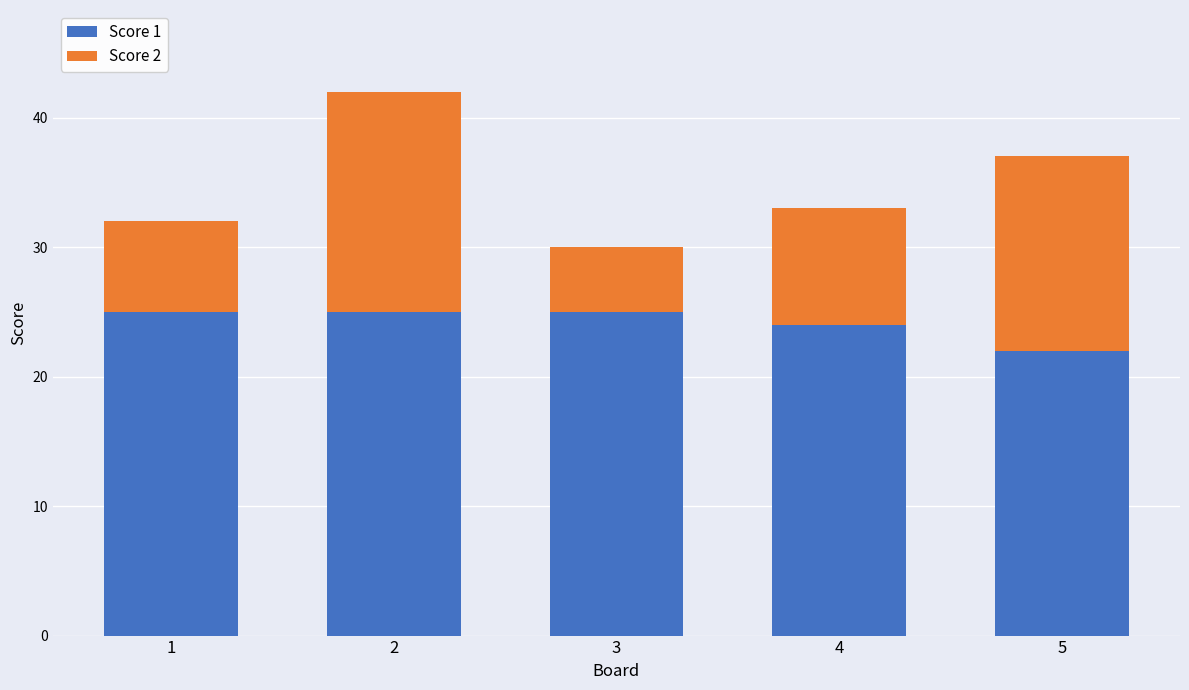

What is the difference between the second highest and second lowest values in the Score 1 series?

1